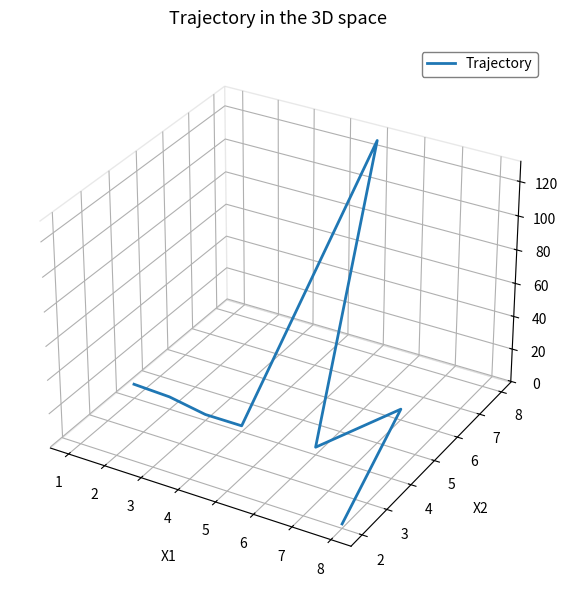

Count the number of data series in this chart.

1